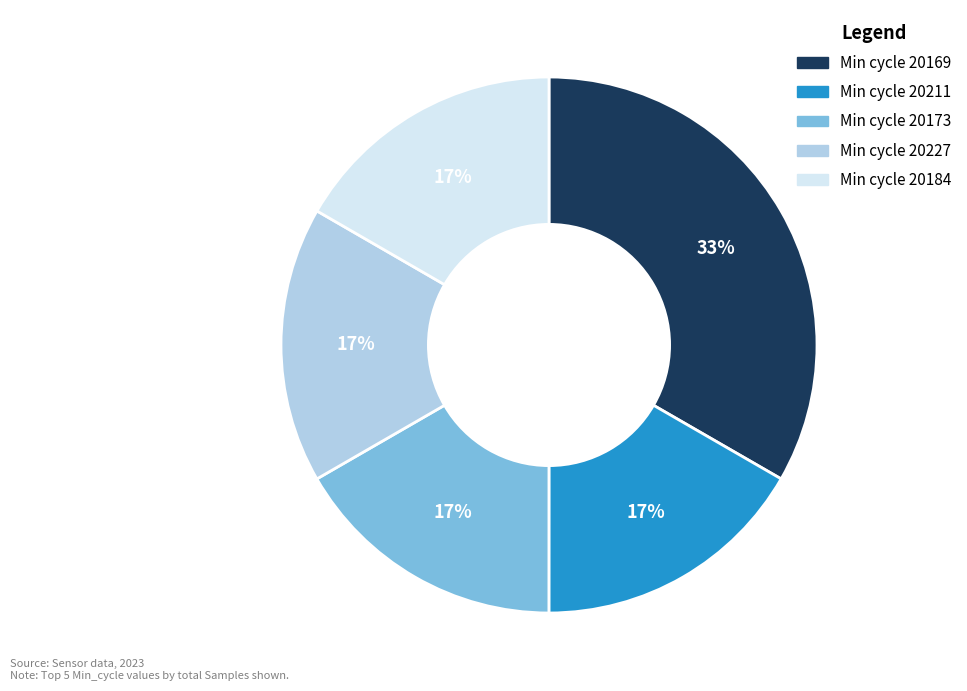

Is there a majority slice in this chart?

No